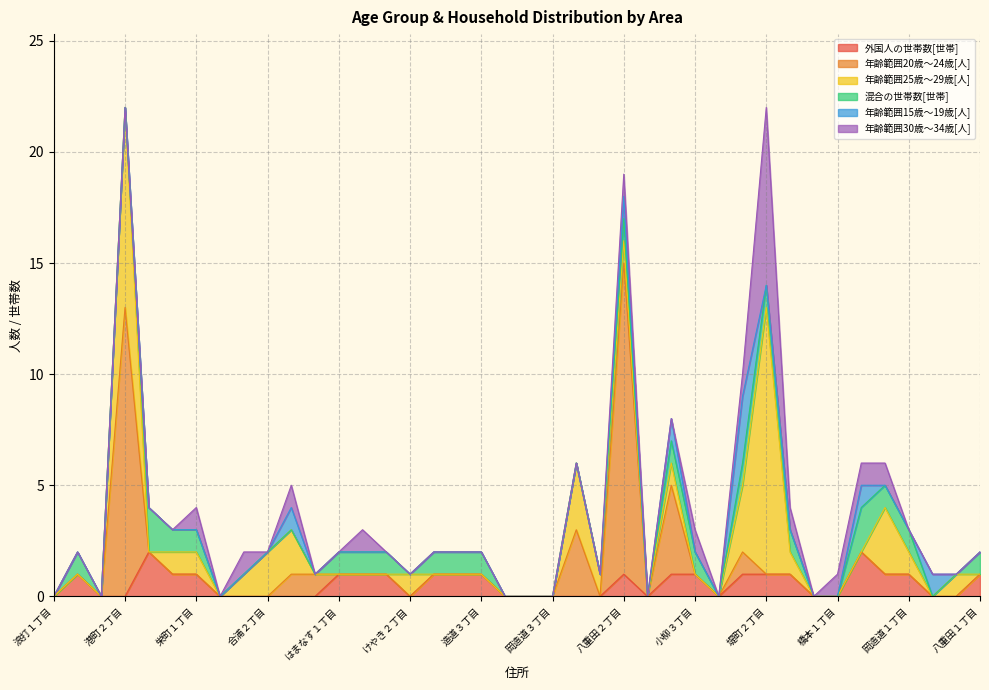

At which label does 混合の世帯数[世帯] reach its minimum?

浪打１丁目